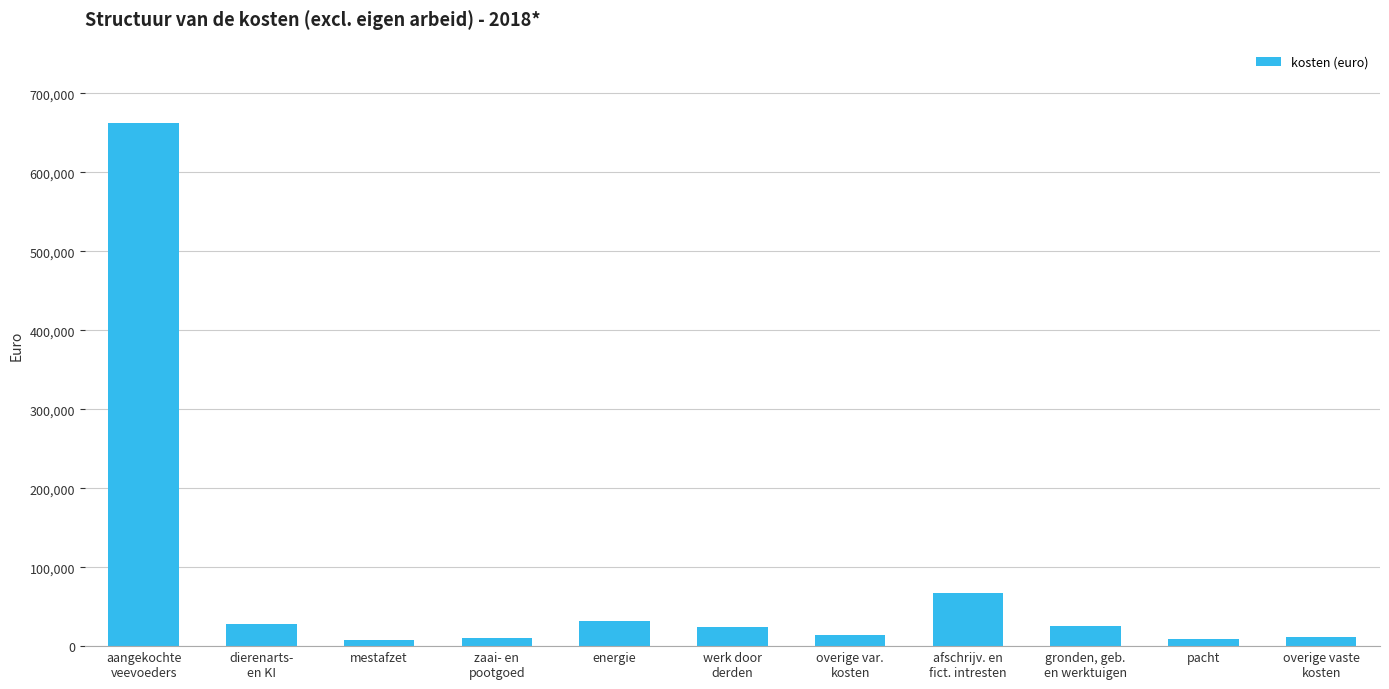

What is the value of the 3rd bar from the left?

7993.3